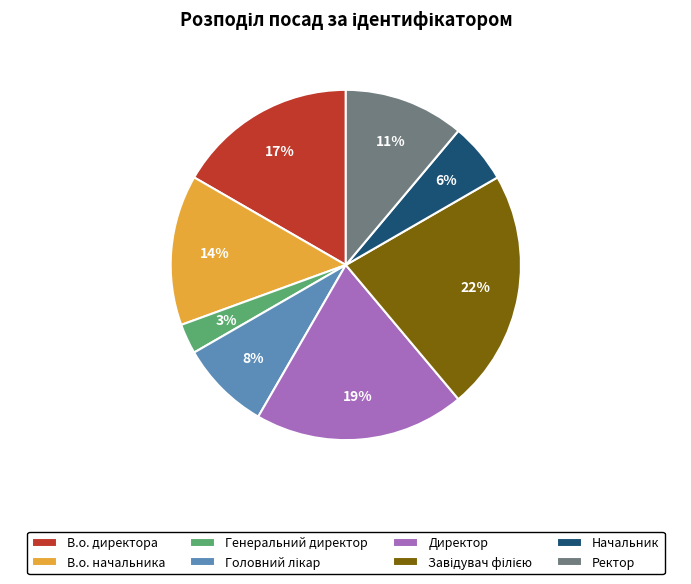

To the nearest percent, what is the combined percentage of Начальник and Директор?

25%